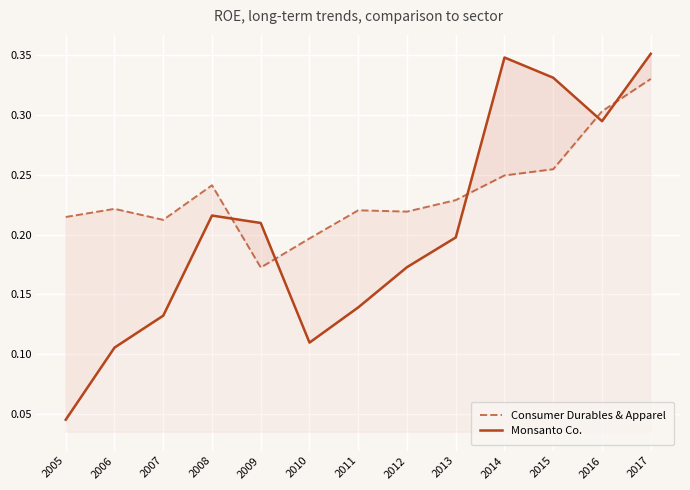

Reading left to right, transcribe all the data shown in this chart.

Consumer Durables & Apparel: 0.2	0.2	0.2	0.2	0.2	0.2	0.2	0.2	0.2	0.2	0.3	0.3	0.3
Monsanto Co.: 0.0	0.1	0.1	0.2	0.2	0.1	0.1	0.2	0.2	0.3	0.3	0.3	0.4